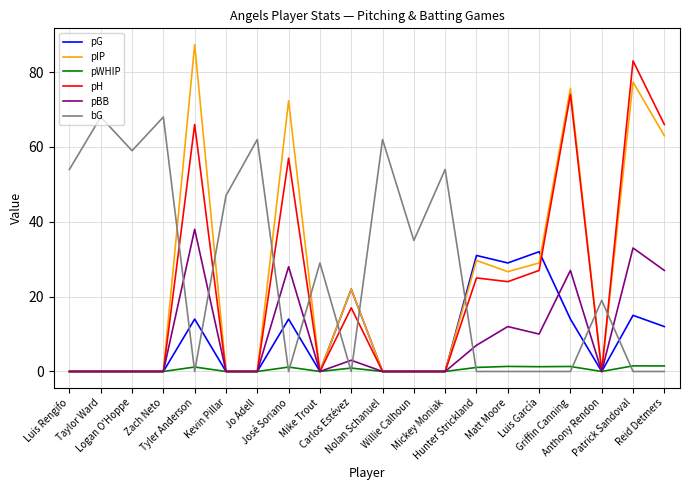

Rank the series by their maximum value, from lowest to highest.

pWHIP, pG, pBB, bG, pH, pIP